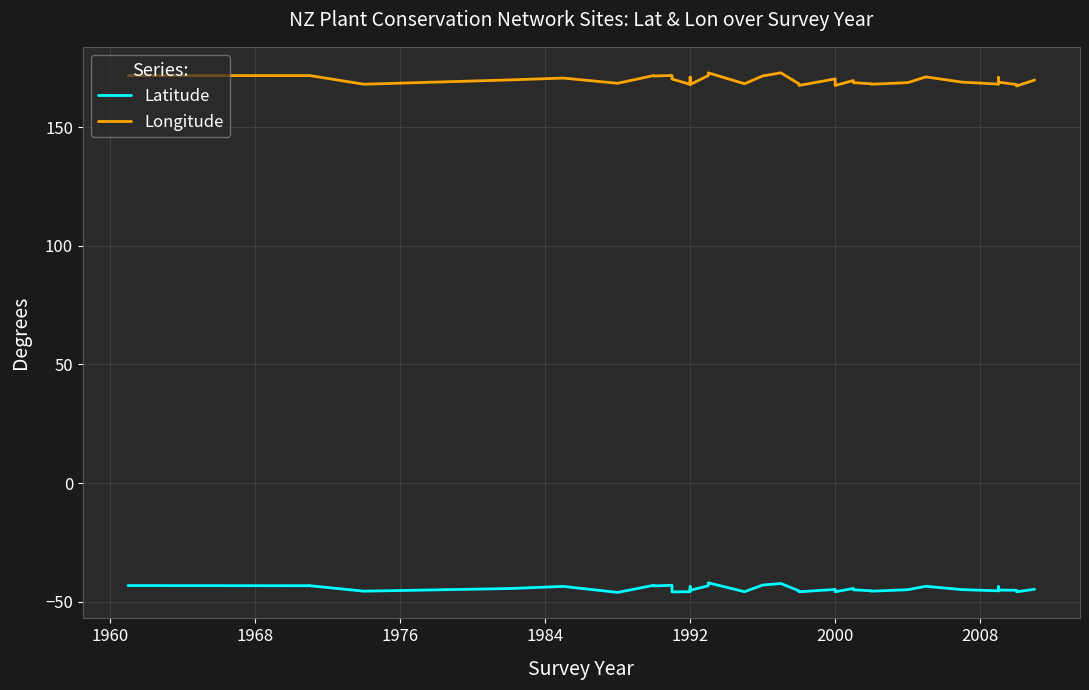

What is the difference between the second highest and second lowest values in the Latitude series?

3.6